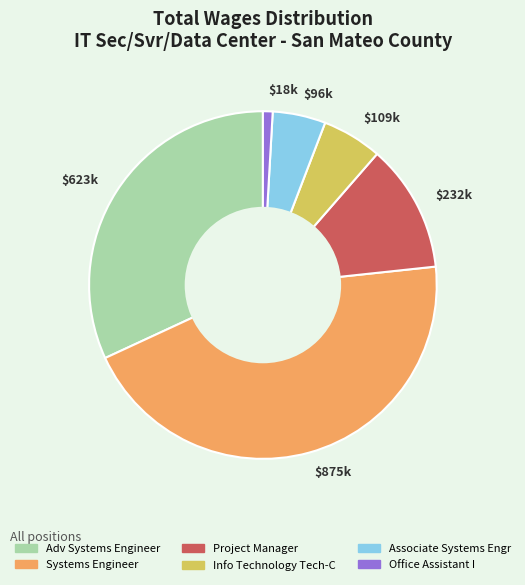

Which category has the smallest portion of the pie?

$18k